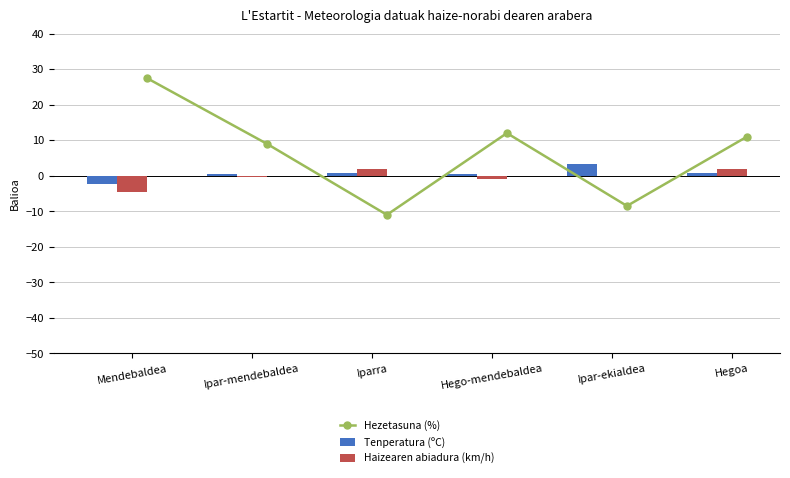

What is the difference between the Tenperatura (ºC) values at Mendebaldea and Hegoa?

3.1